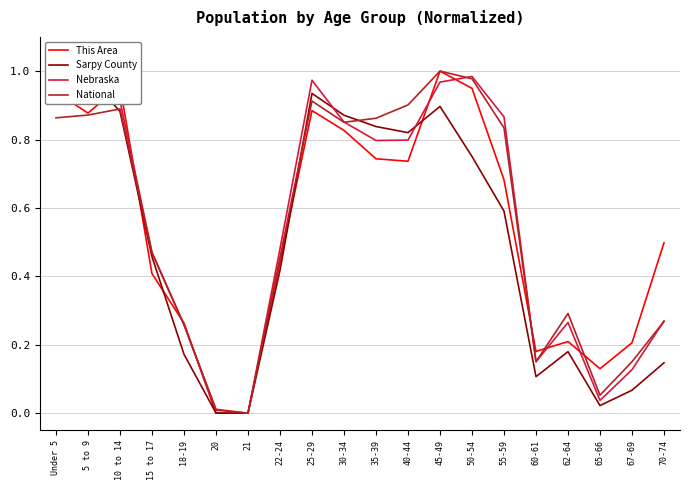

Between 10 to 14 and 22-24, which is larger?

10 to 14